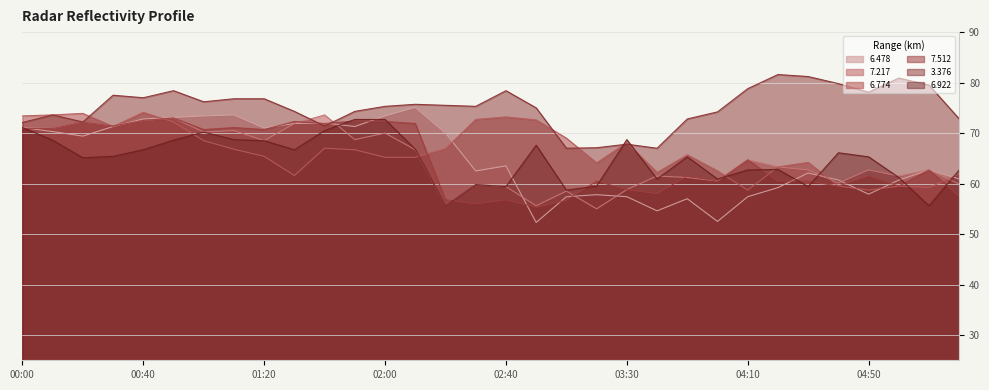

The 7.217 series shows 118.6 at 01:00. True or false?

False